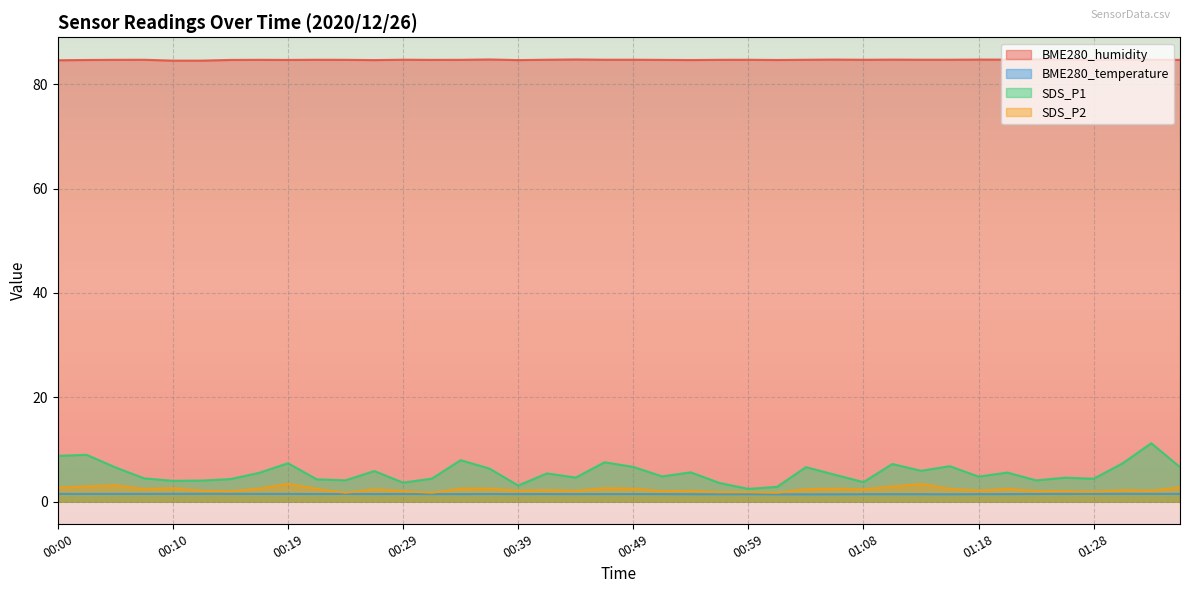

What is the label of the 19th point from the left?

00:44